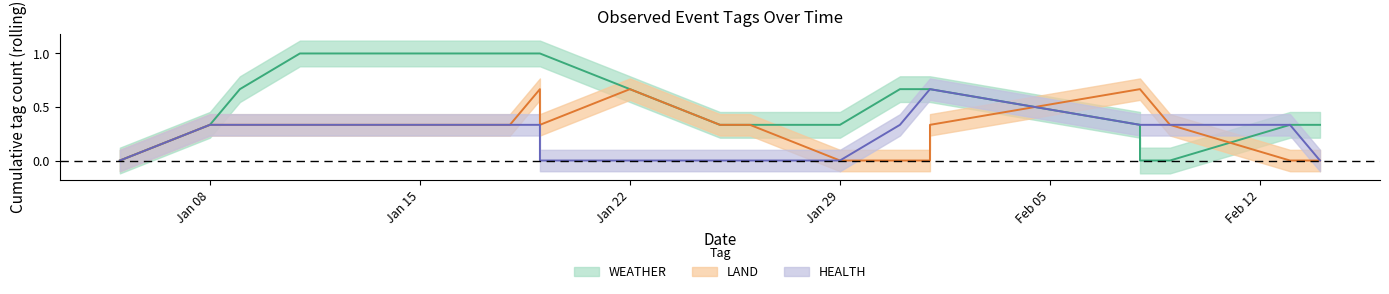

How many data points does each series have?

20